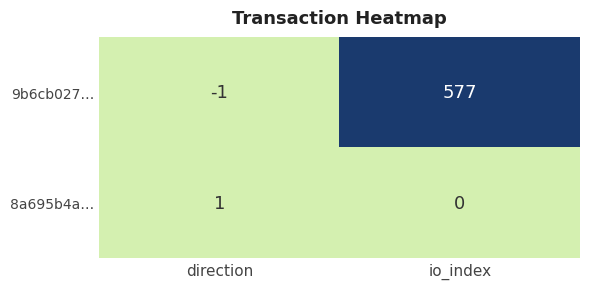

The value of 8a695b4a… at io_index is 0. True or false?

True